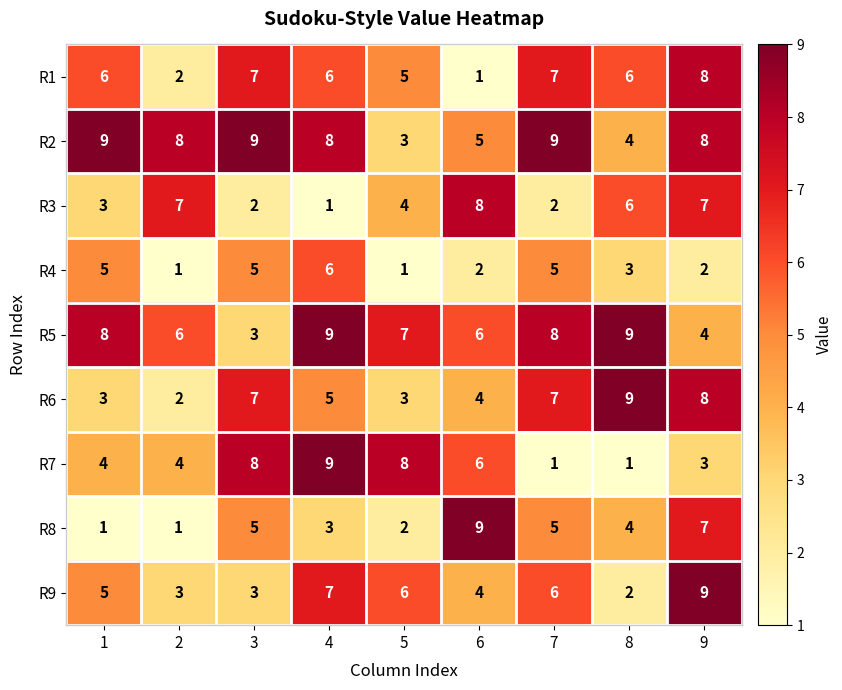

What is the approximate value of R6 at 7?

7